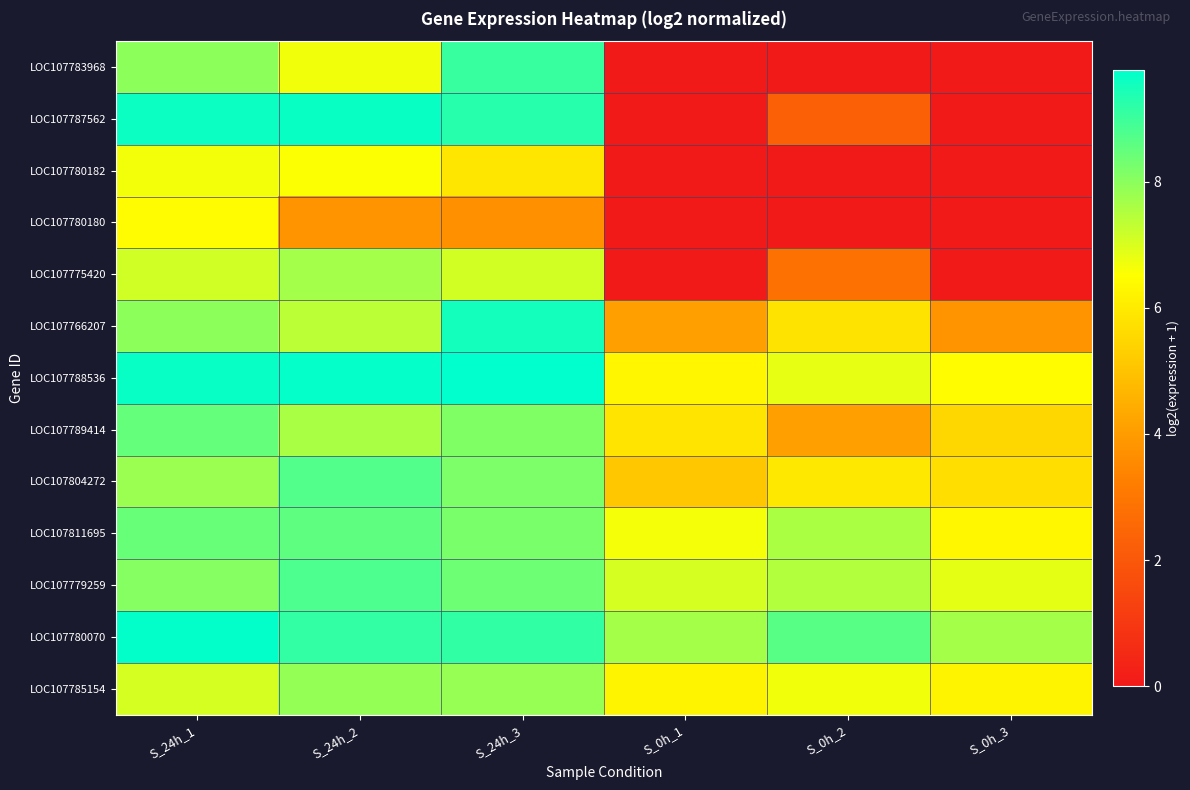

List the series in order of their peak value, lowest first.

LOC107780180, LOC107780182, LOC107775420, LOC107785154, LOC107789414, LOC107811695, LOC107804272, LOC107779259, LOC107783968, LOC107766207, LOC107787562, LOC107780070, LOC107788536